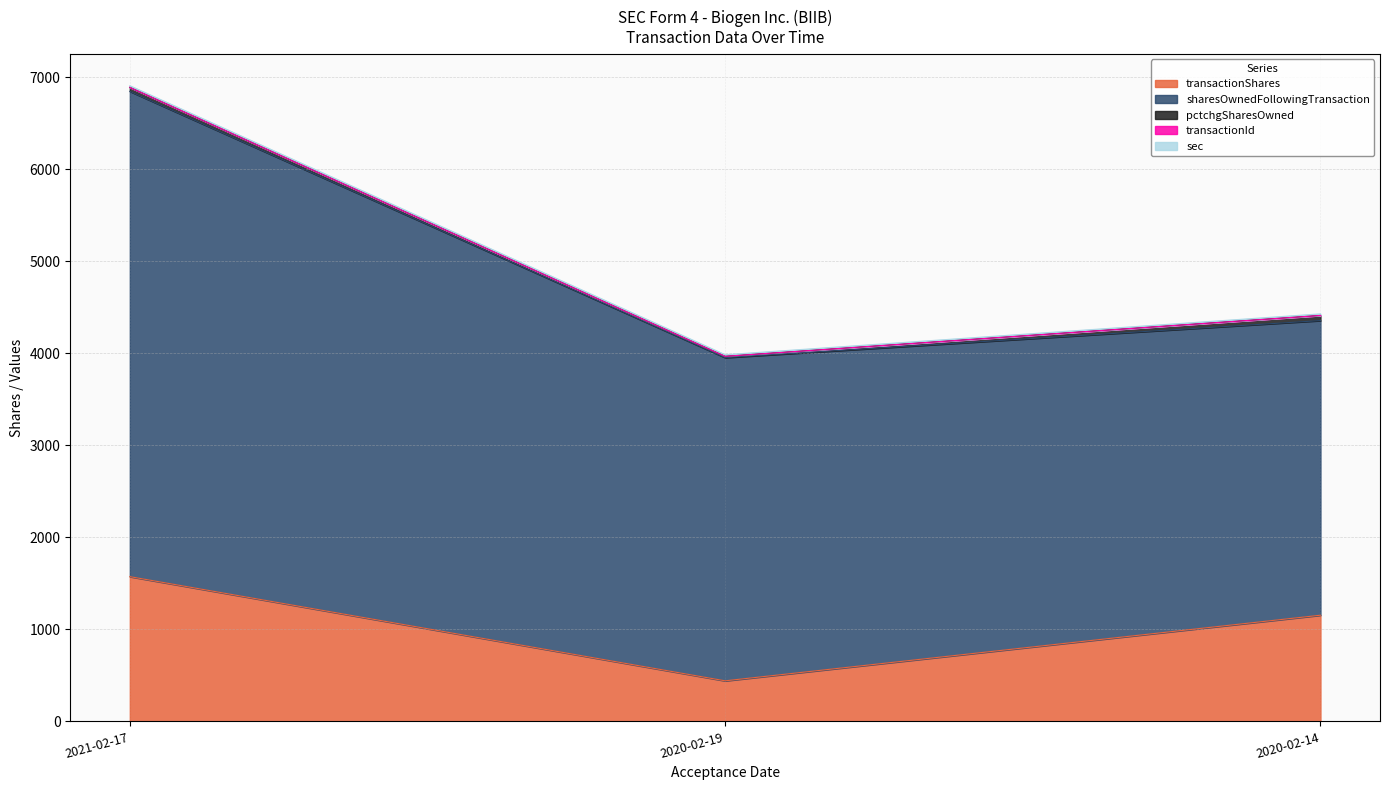

Is it true that transactionShares equals 774 at 2020-02-14?

False